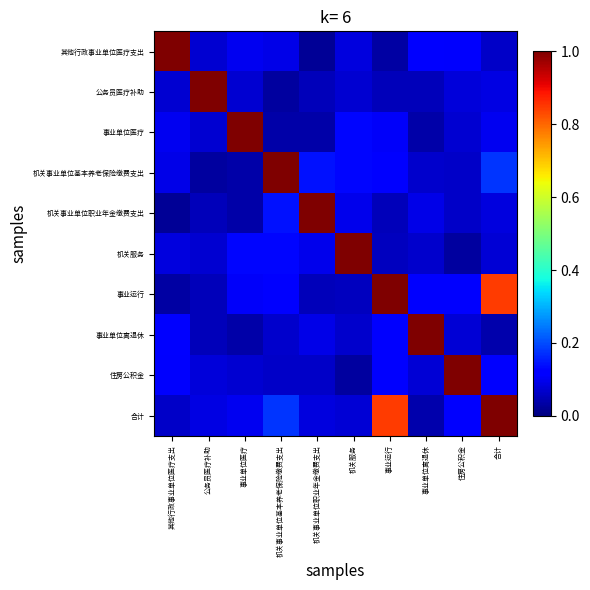

Which series changed the most between 其他行政事业单位医疗支出 and 事业单位离退休?

其他行政事业单位医疗支出